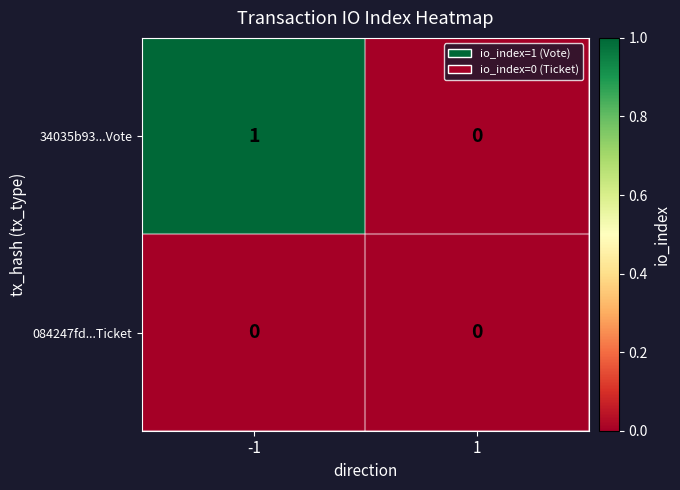

Is it true that 34035b93...Vote equals 0 at 1?

True